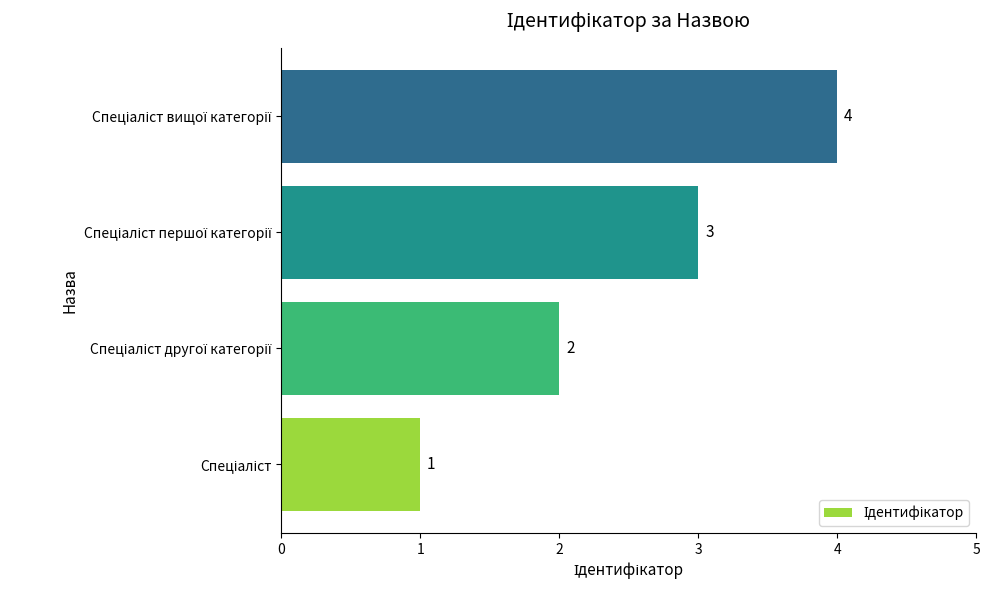

What is the maximum value shown in the chart?

4